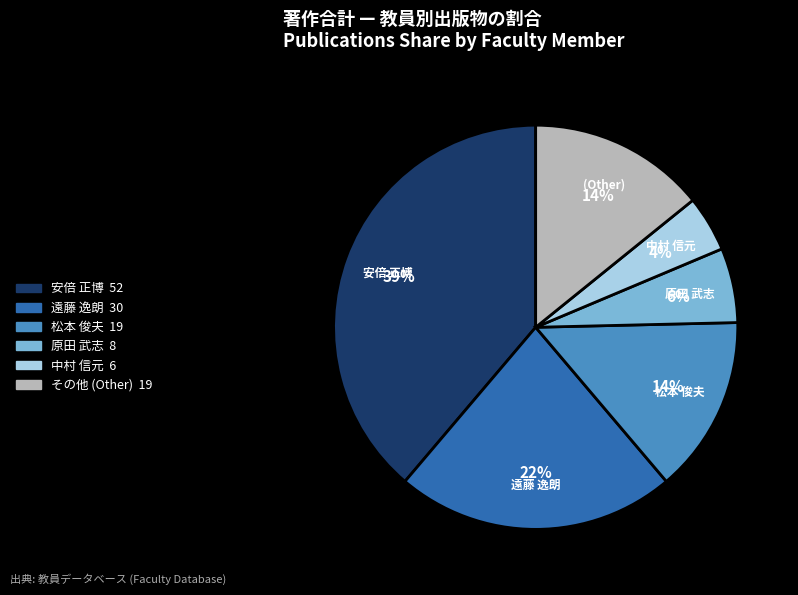

Is there a majority slice in this chart?

No